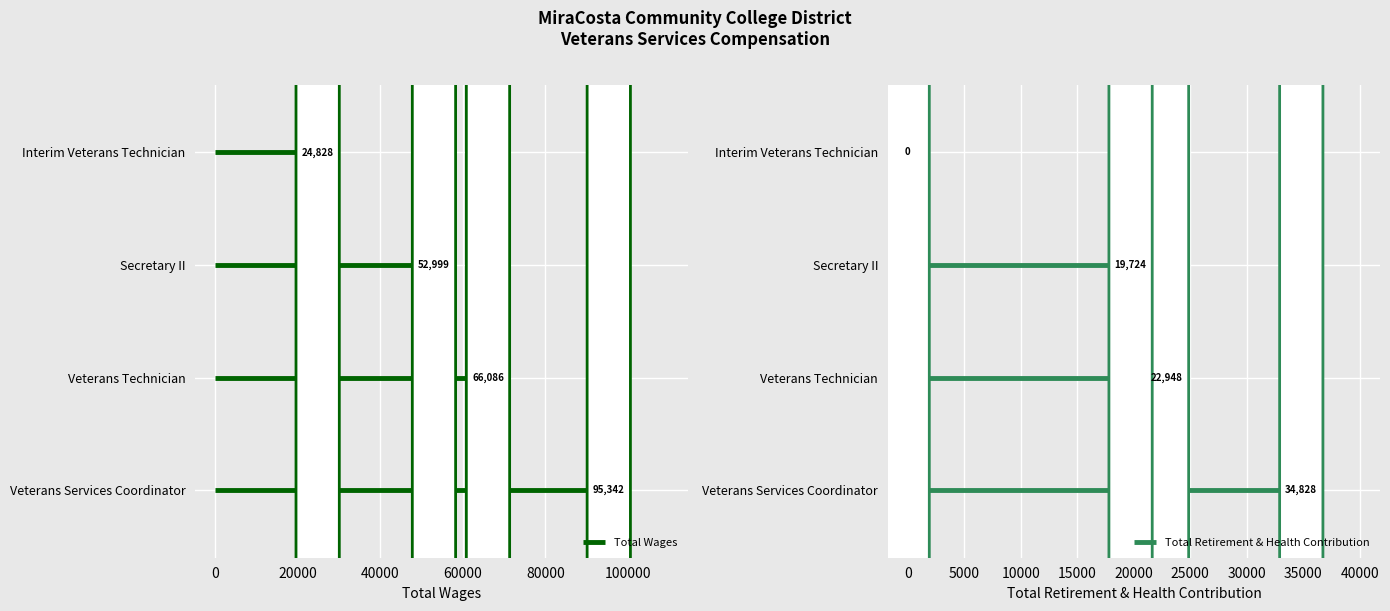

Reading left to right, list all the values displayed in this chart.

Total Wages: 95342	66086	52999	24828
Total Retirement & Health Contribution: 34828	22948	19724	0